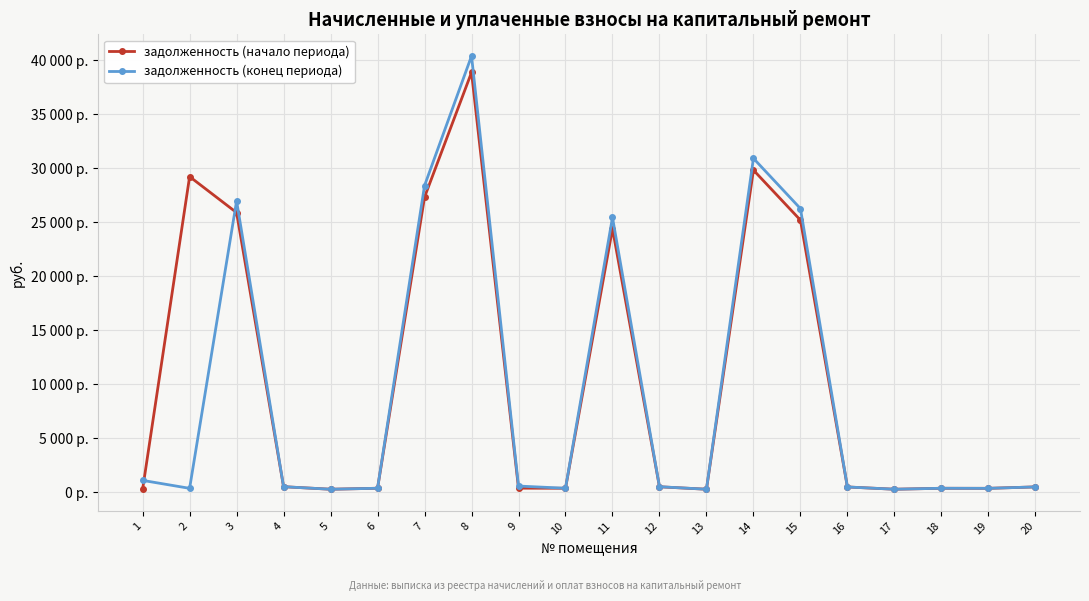

What is the value of the задолженность (начало периода) point at the 4th from the left?

506.5